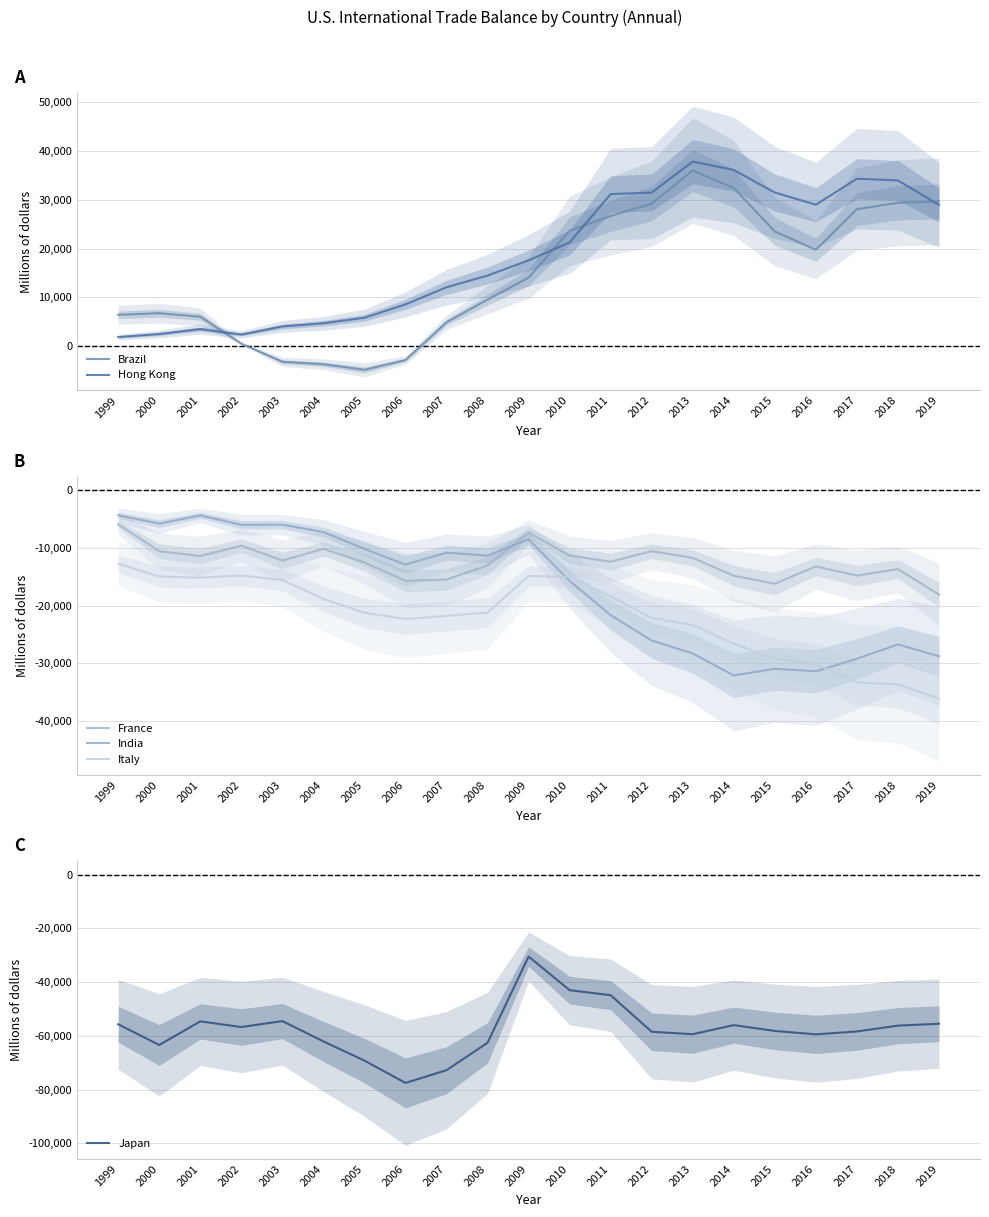

How many data points in Japan are less than -58186?

10